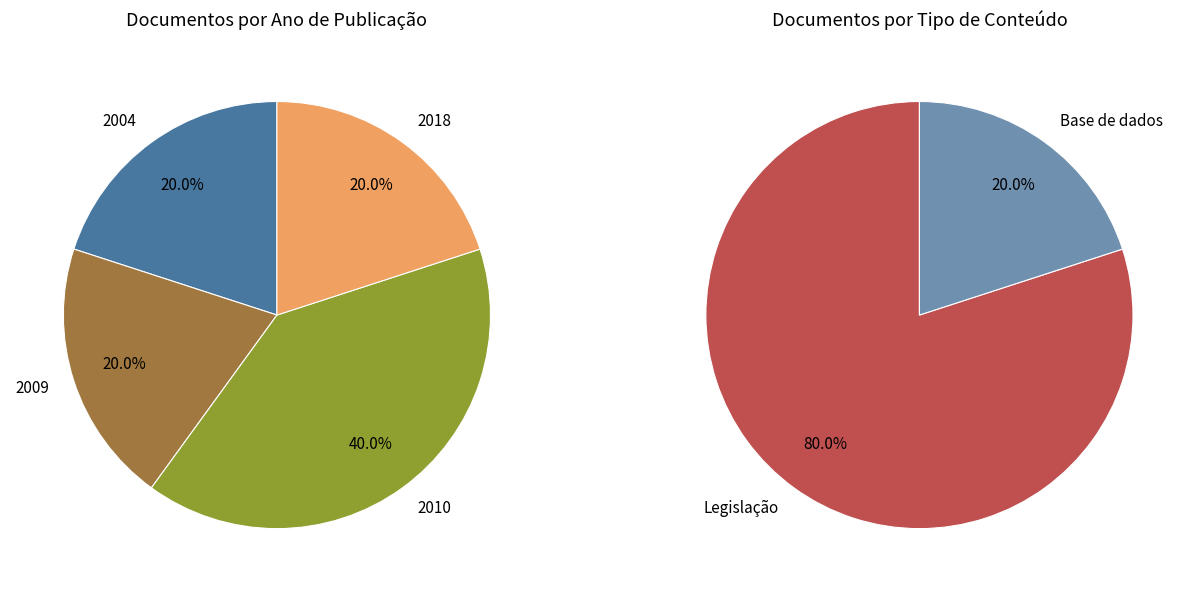

Is there a majority slice in this chart?

No